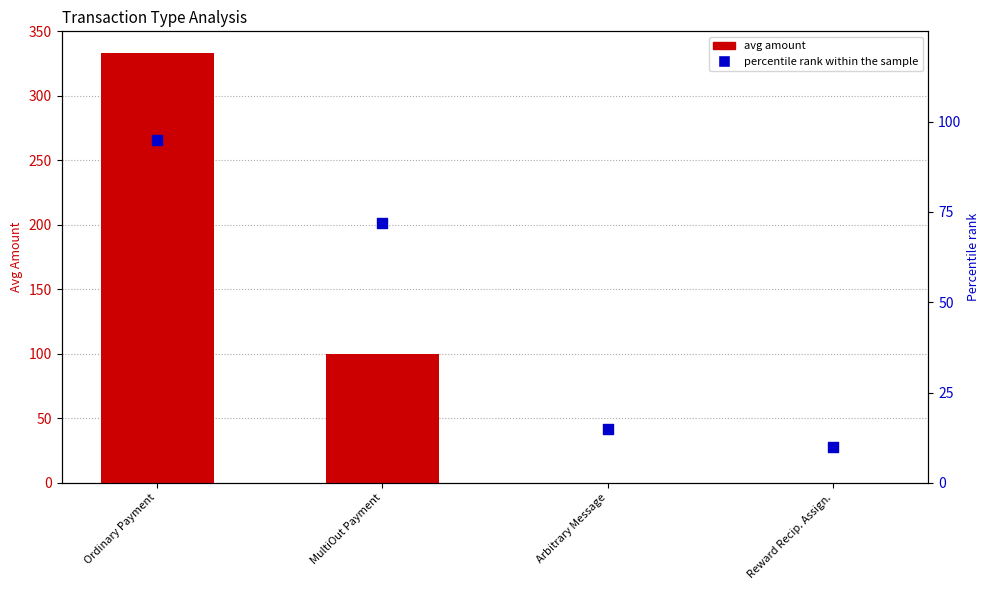

At which category is the sum across all series the highest?

Ordinary Payment